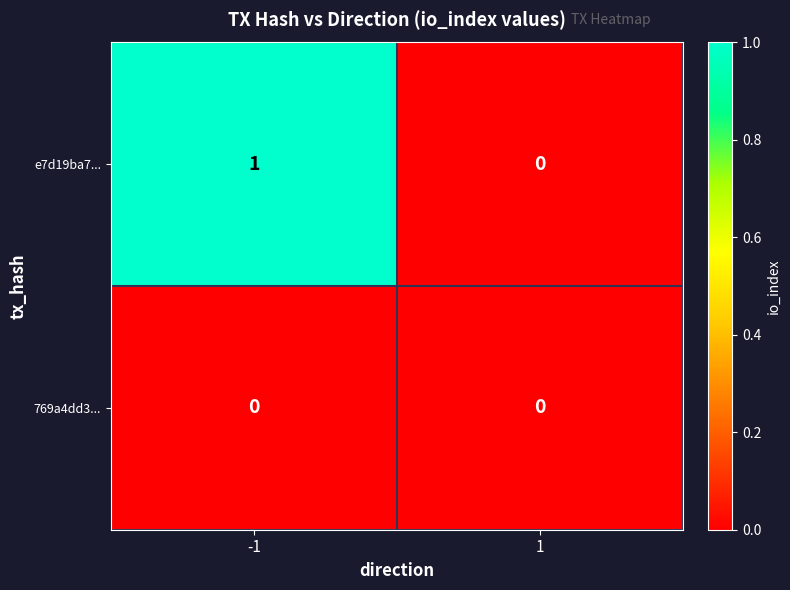

Reading left to right, what are all the values shown in this chart?

e7d19ba7...: -1=1	1=0
769a4dd3...: -1=0	1=0